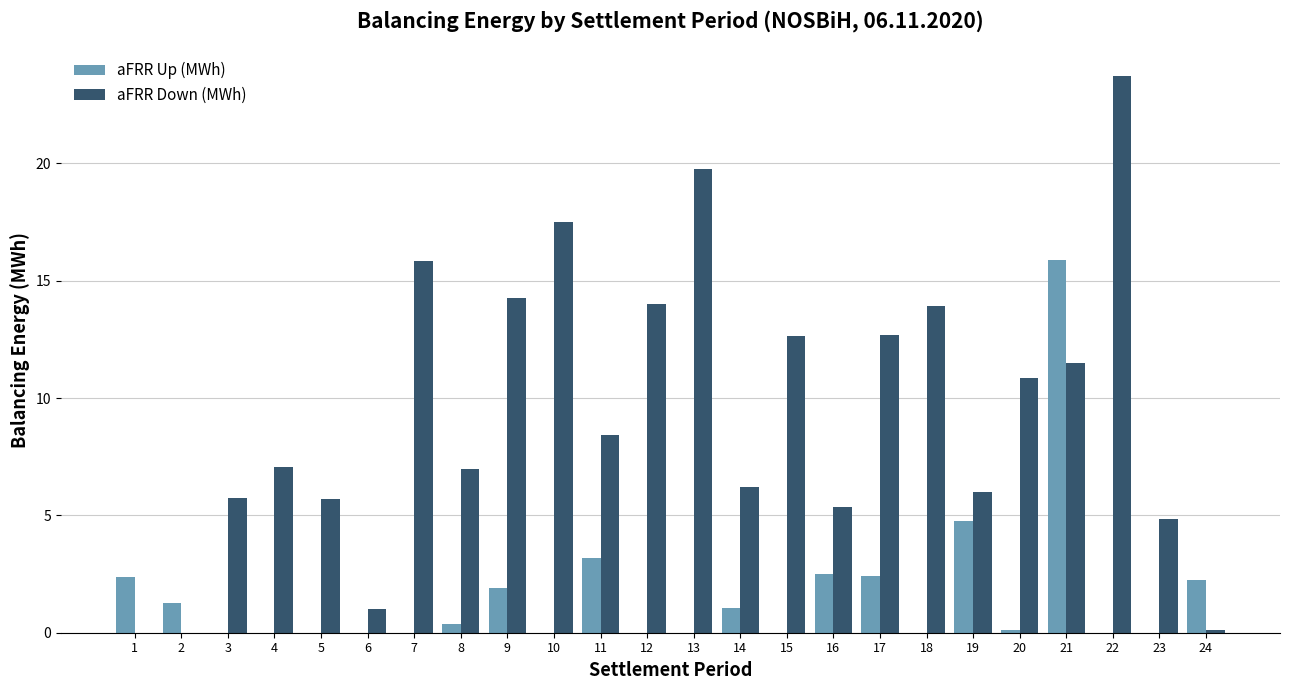

The value of aFRR Up (MWh) at 4 is -6.4. True or false?

False